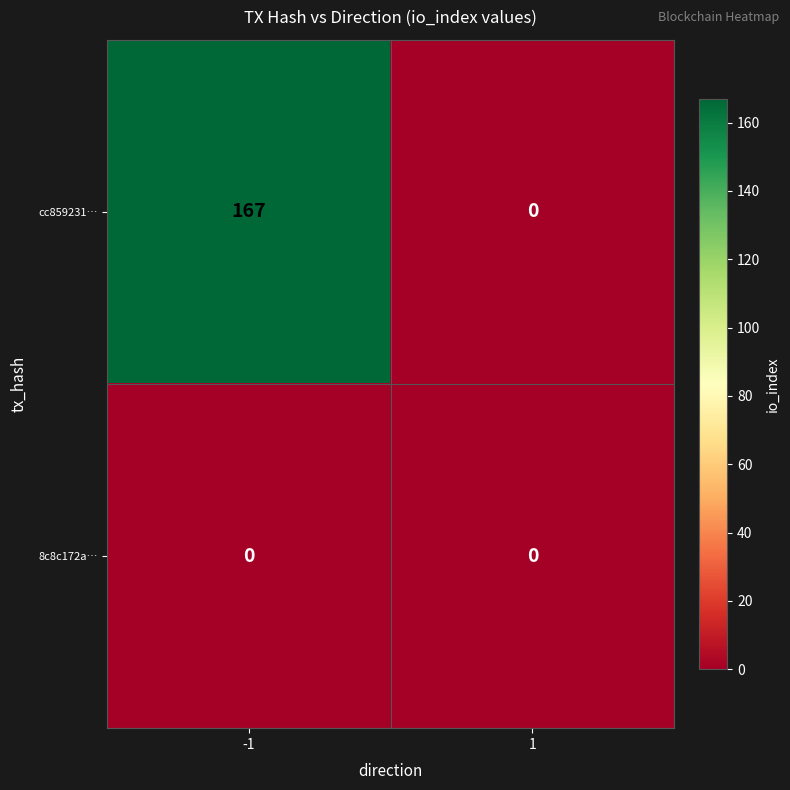

True or false: 8c8c172a… has a value of 0 at -1.

True